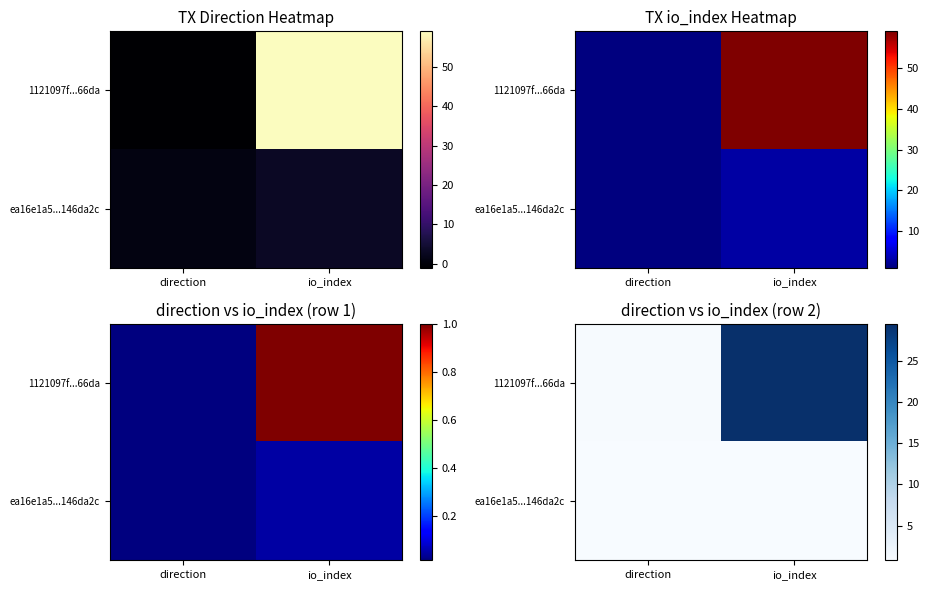

Rank the series by their average value, from highest to lowest.

1121097f...66da, ea16e1a5...146da2c